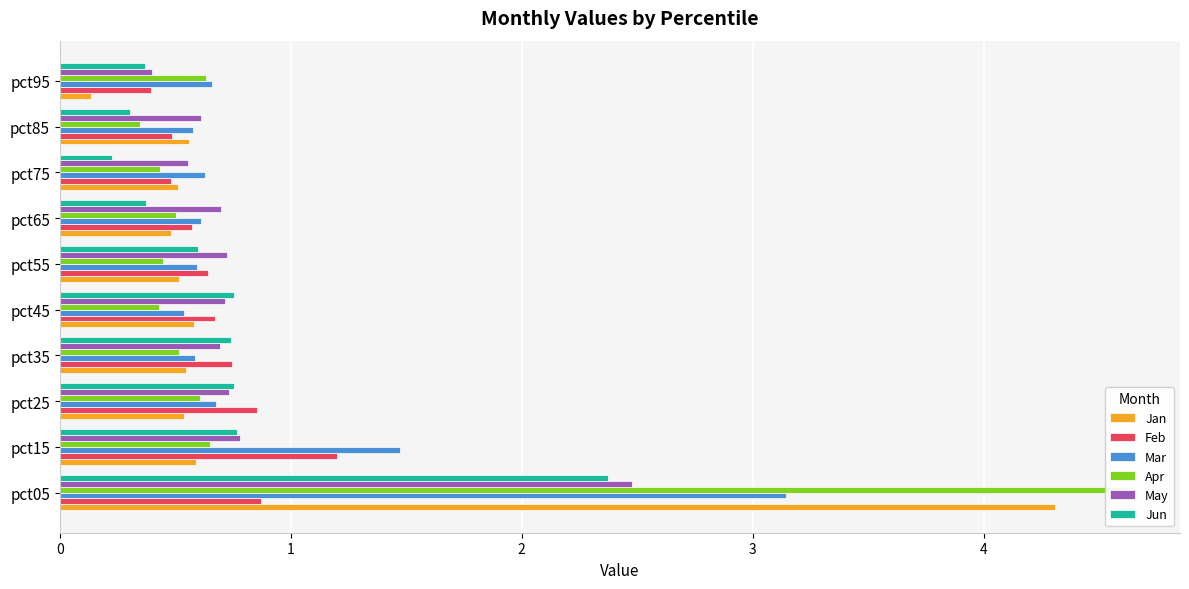

How many groups of bars are there?

10